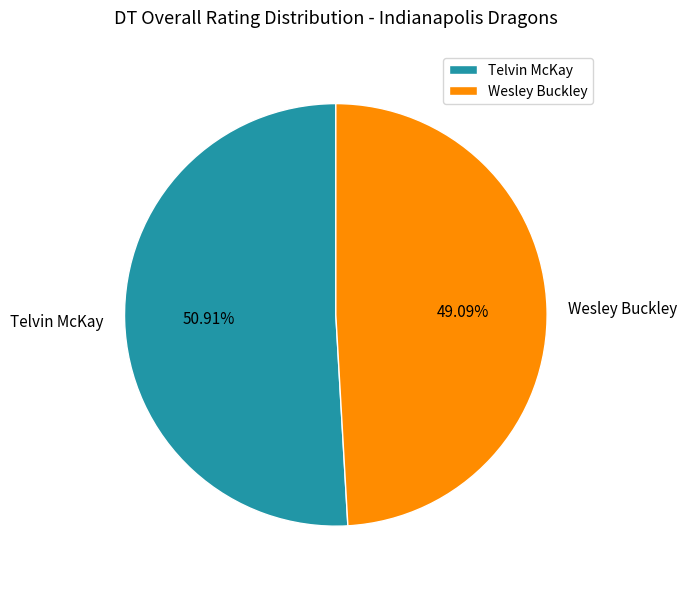

The Telvin McKay slice represents 42% of the pie. True or false?

False